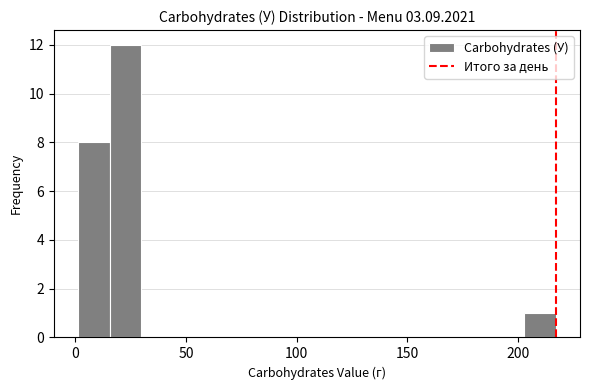

Around what value on the x-axis is the tallest bar? Give the approximate position of its centre, as read against the axis.

25